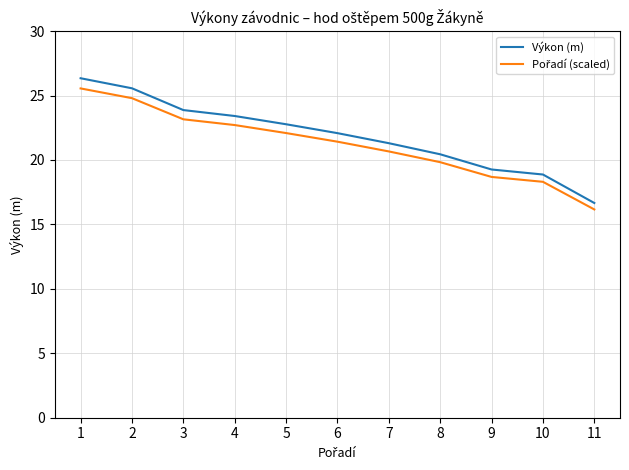

True or false: Výkon (m) has more than 0 points higher than both neighbors.

False